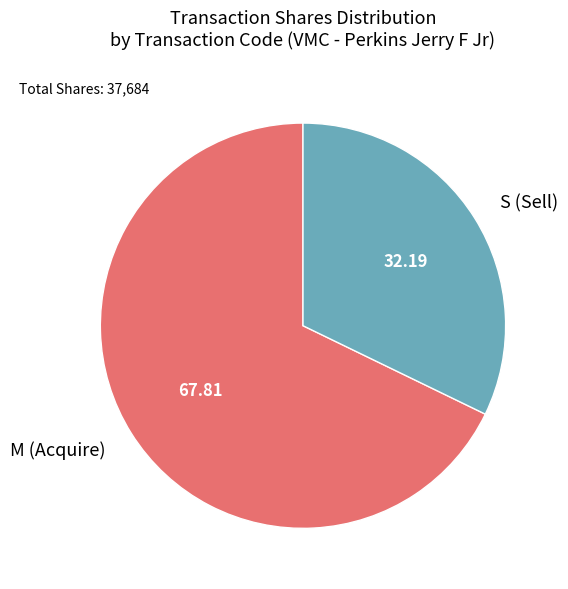

Is there a majority slice in this chart?

Yes